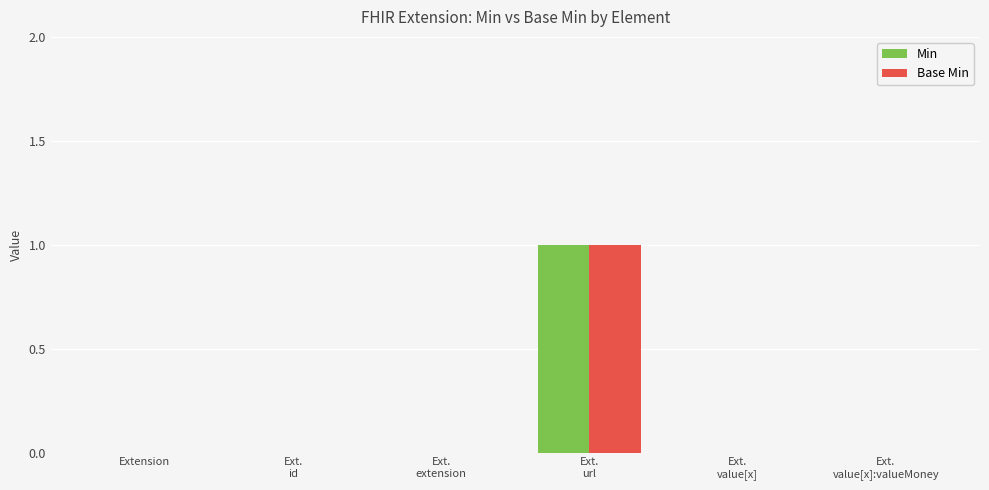

What are all the series names shown in the legend?

Min, Base Min